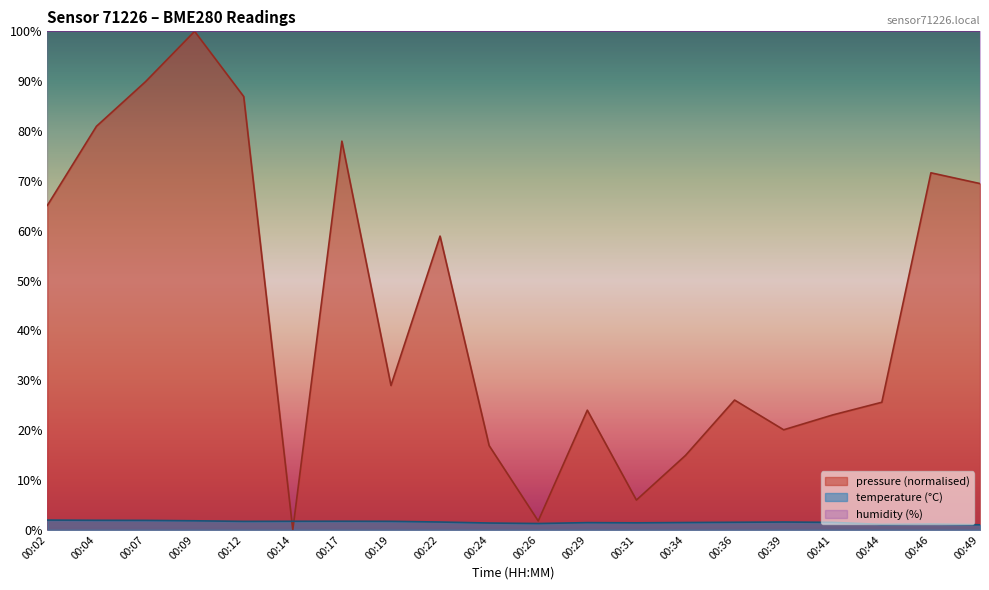

Which series has the largest total across all categories?

humidity (%)